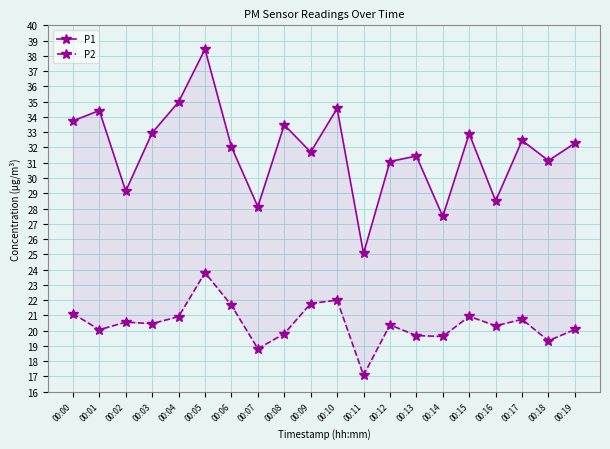

Which series has the largest total across all categories?

P1